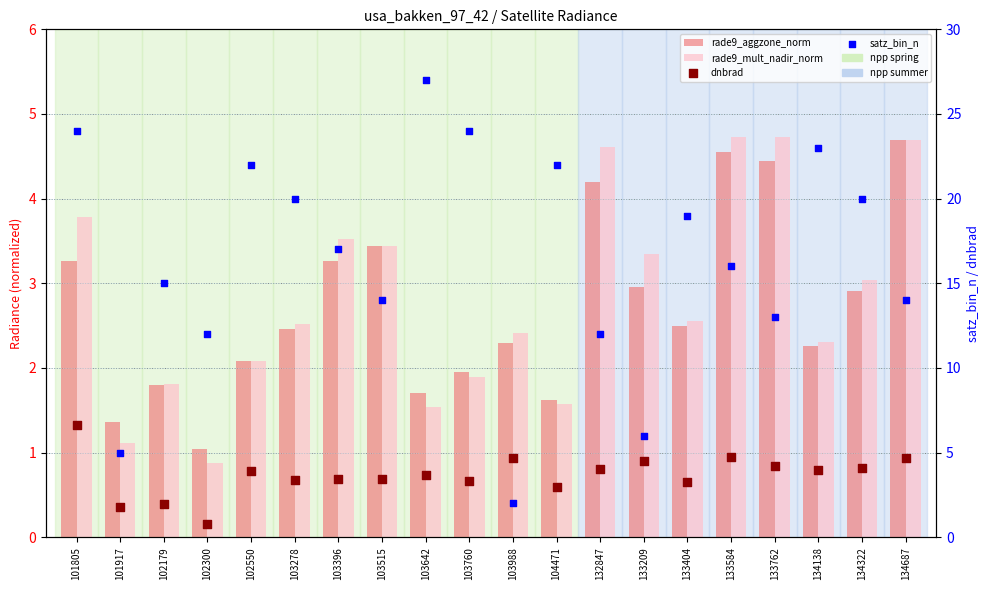

Which series reaches the maximum Y coordinate?

satz_bin_n